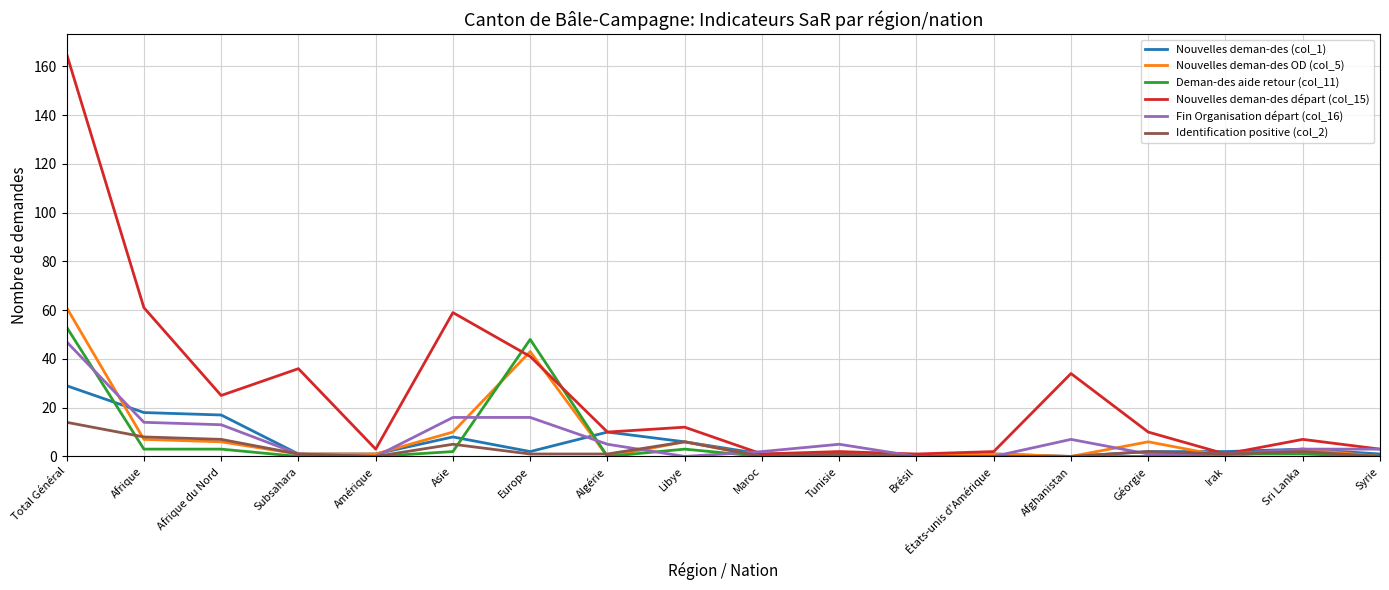

Reading left to right, extract all data points from this chart.

Nouvelles deman-des (col_1): Total Général=29	Afrique=18	Afrique du Nord=17	Subsahara=1	Amérique=1	Asie=8	Europe=2	Algérie=10	Libye=6	Maroc=1	Tunisie=1	Brésil=0	États-unis d'Amérique=1	Afghanistan=0	Géorgie=2	Irak=2	Sri Lanka=3	Syrie=1
Nouvelles deman-des OD (col_5): Total Général=61	Afrique=7	Afrique du Nord=6	Subsahara=1	Amérique=1	Asie=10	Europe=43	Algérie=0	Libye=6	Maroc=0	Tunisie=1	Brésil=0	États-unis d'Amérique=1	Afghanistan=0	Géorgie=6	Irak=0	Sri Lanka=3	Syrie=0
Deman-des aide retour (col_11): Total Général=53	Afrique=3	Afrique du Nord=3	Subsahara=0	Amérique=0	Asie=2	Europe=48	Algérie=0	Libye=3	Maroc=0	Tunisie=0	Brésil=0	États-unis d'Amérique=0	Afghanistan=0	Géorgie=0	Irak=1	Sri Lanka=1	Syrie=0
Nouvelles deman-des départ (col_15): Total Général=165	Afrique=61	Afrique du Nord=25	Subsahara=36	Amérique=3	Asie=59	Europe=41	Algérie=10	Libye=12	Maroc=1	Tunisie=2	Brésil=1	États-unis d'Amérique=2	Afghanistan=34	Géorgie=10	Irak=1	Sri Lanka=7	Syrie=3
Fin Organisation départ (col_16): Total Général=47	Afrique=14	Afrique du Nord=13	Subsahara=1	Amérique=0	Asie=16	Europe=16	Algérie=5	Libye=0	Maroc=2	Tunisie=5	Brésil=0	États-unis d'Amérique=0	Afghanistan=7	Géorgie=1	Irak=1	Sri Lanka=3	Syrie=3
Identification positive (col_2): Total Général=14	Afrique=8	Afrique du Nord=7	Subsahara=1	Amérique=0	Asie=5	Europe=1	Algérie=1	Libye=6	Maroc=0	Tunisie=1	Brésil=0	États-unis d'Amérique=0	Afghanistan=0	Géorgie=2	Irak=1	Sri Lanka=2	Syrie=0